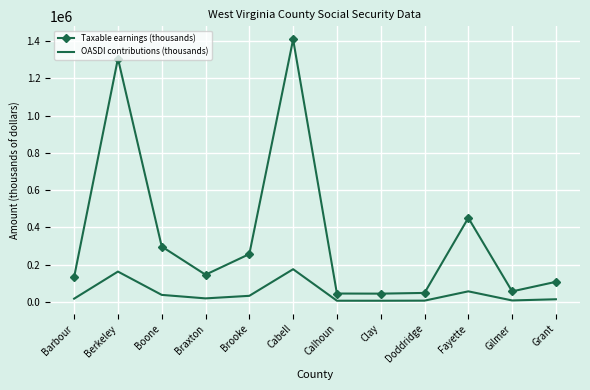

At which category does Taxable earnings (thousands) reach its first local valley?

Braxton